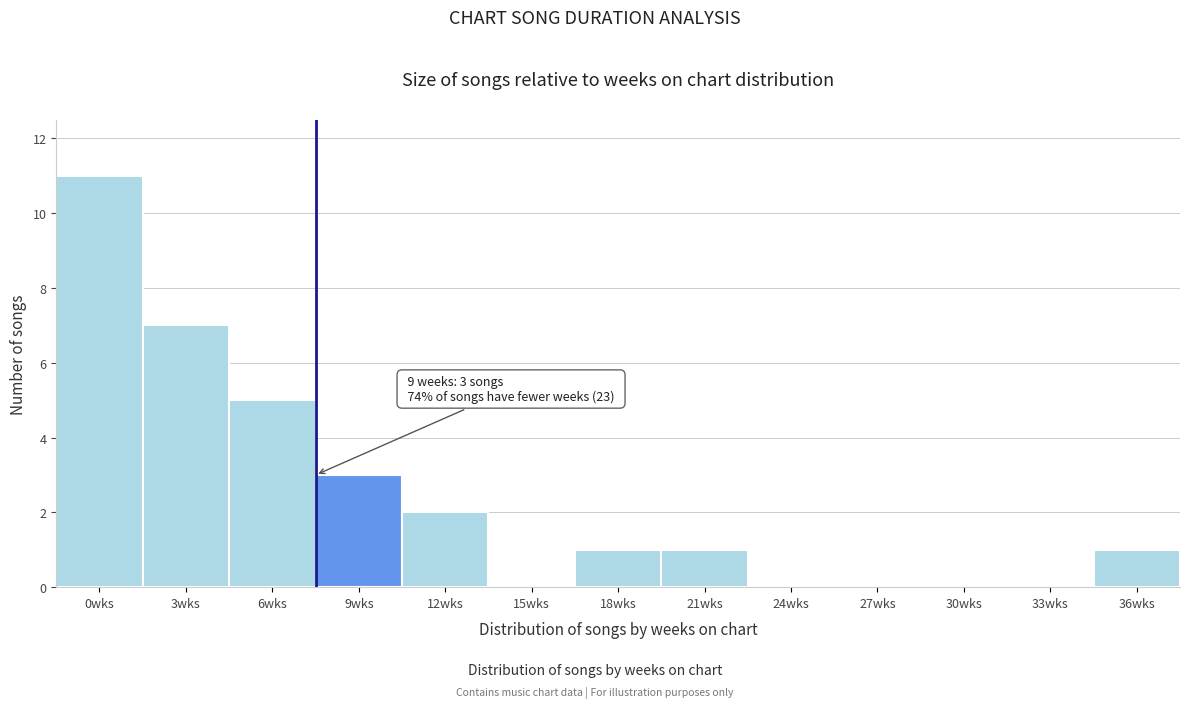

Reading right to left, list all the values displayed in this chart.

36wks=1	33wks=0	30wks=0	27wks=0	24wks=0	21wks=1	18wks=1	15wks=0	12wks=2	9wks=3	6wks=5	3wks=7	0wks=11